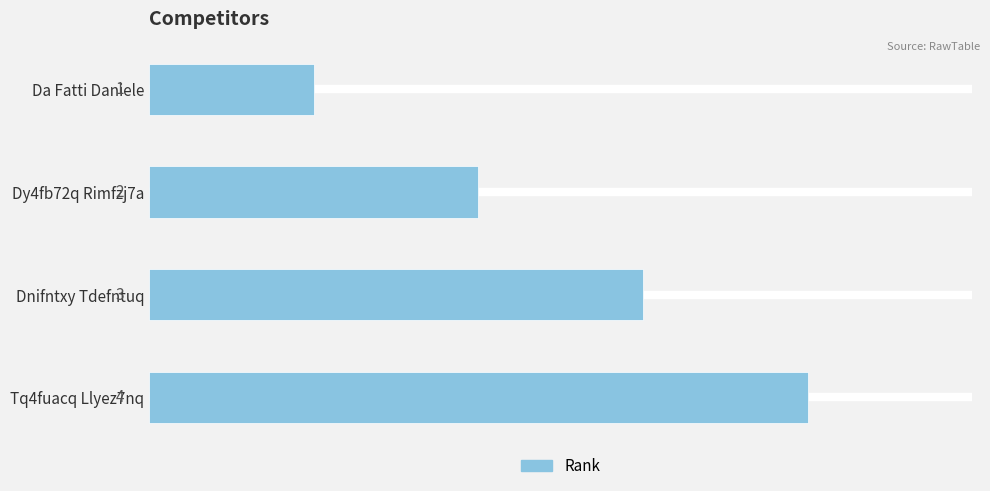

What is the difference between the maximum and second lowest values?

2